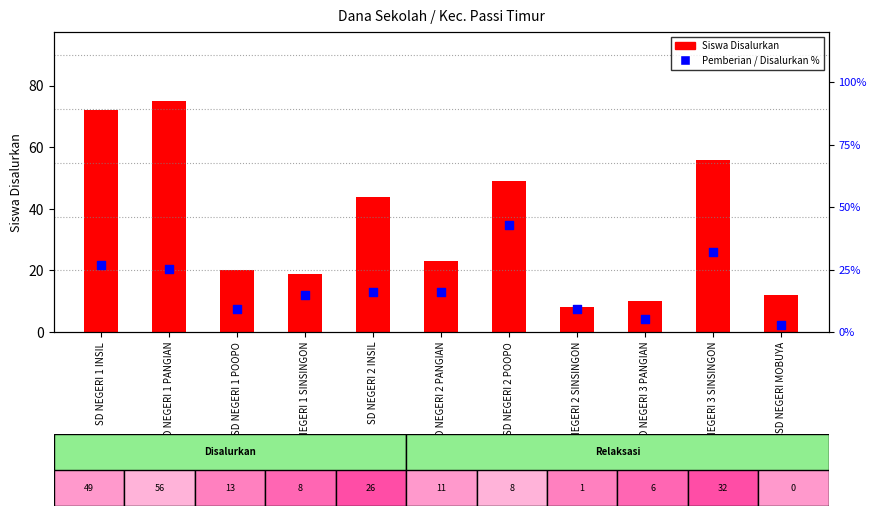

At how many categories does at least one series exceed 4?

11